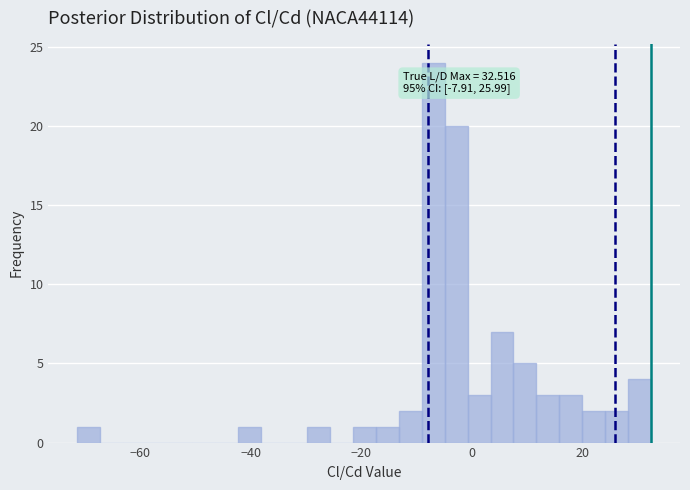

Read against the x-axis, roughly where is the centre of the tallest bar?

-6